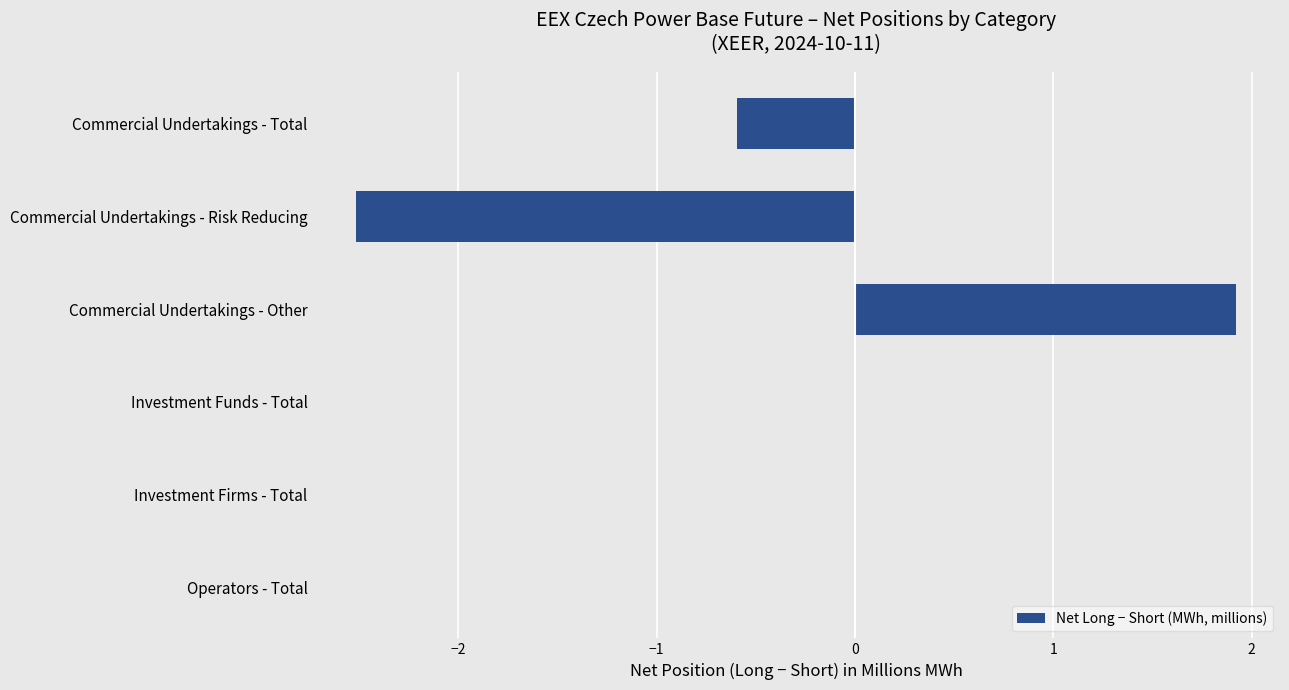

Is it true that the value at Commercial Undertakings - Total is -0.6?

True